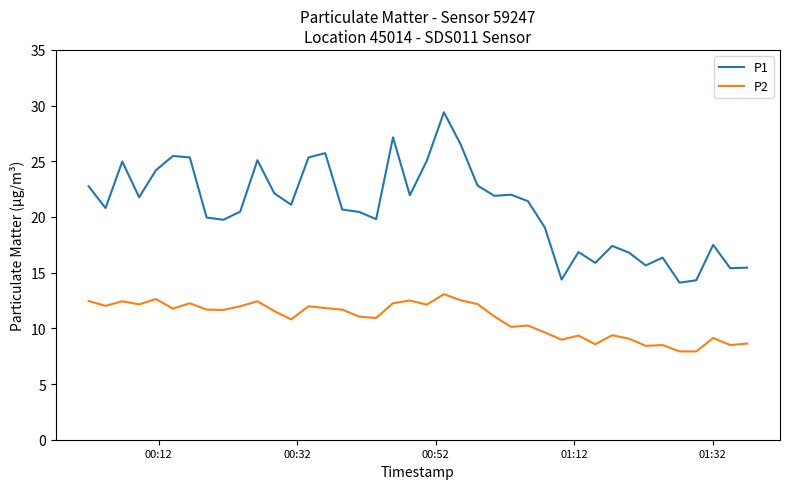

Rank the series by their maximum value, from highest to lowest.

P1, P2